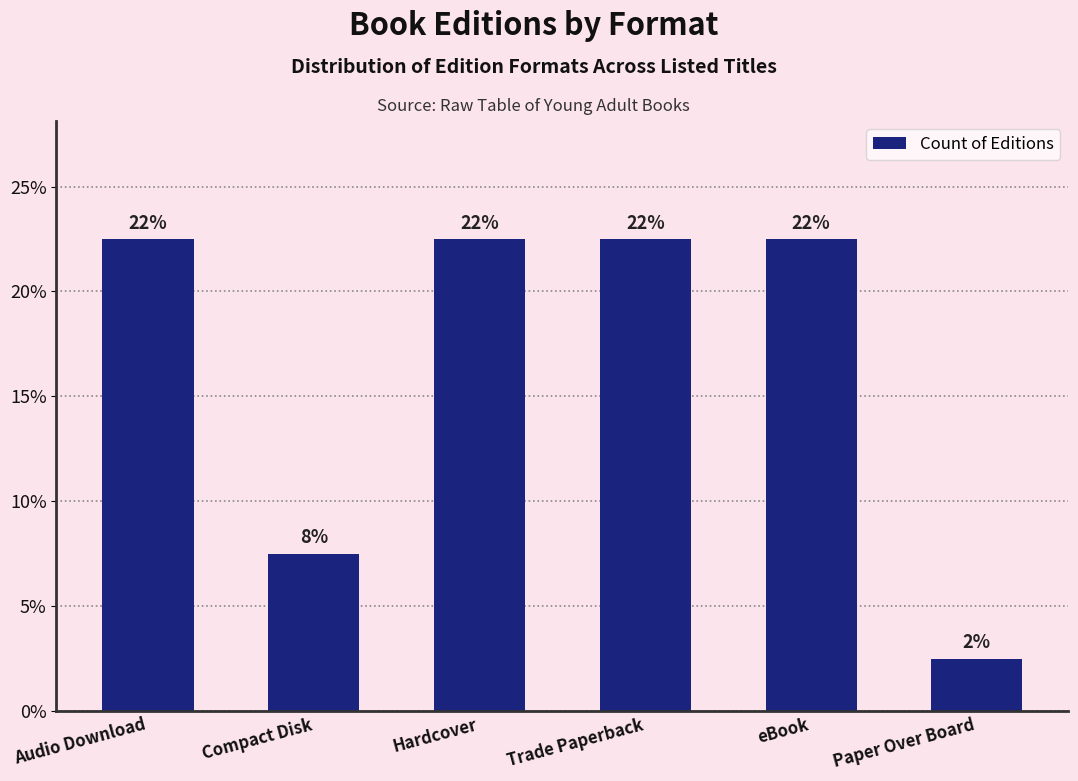

Rank the categories by value from highest to lowest.

Audio Download, Hardcover, Trade Paperback, eBook, Compact Disk, Paper Over Board